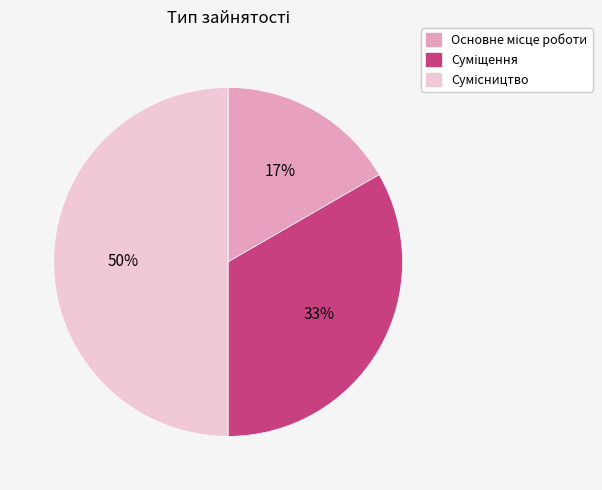

To the nearest percent, what is the average slice percentage?

33%